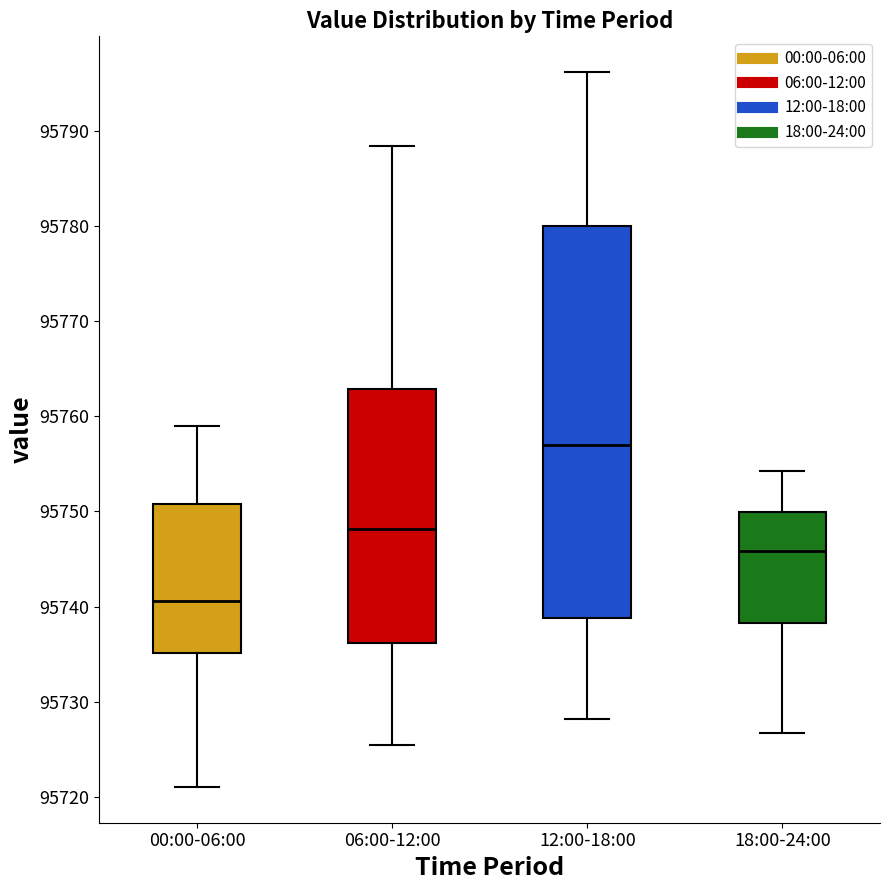

Which box is the tallest, from its lower edge to its upper edge?

12:00-18:00